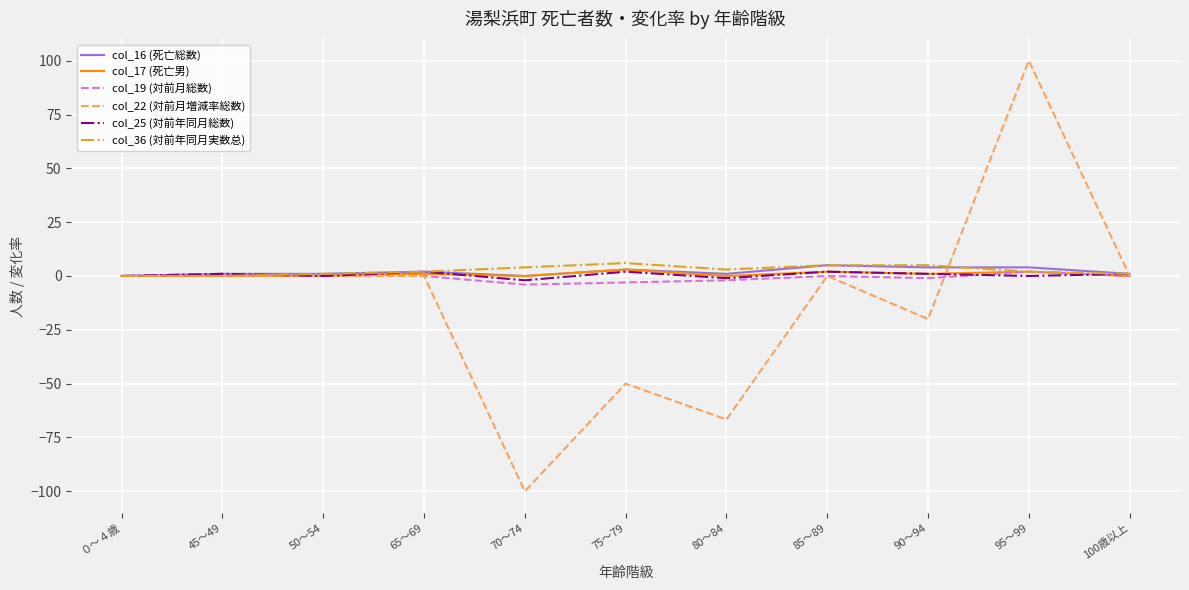

At which category is the sum across all series the highest?

95～99